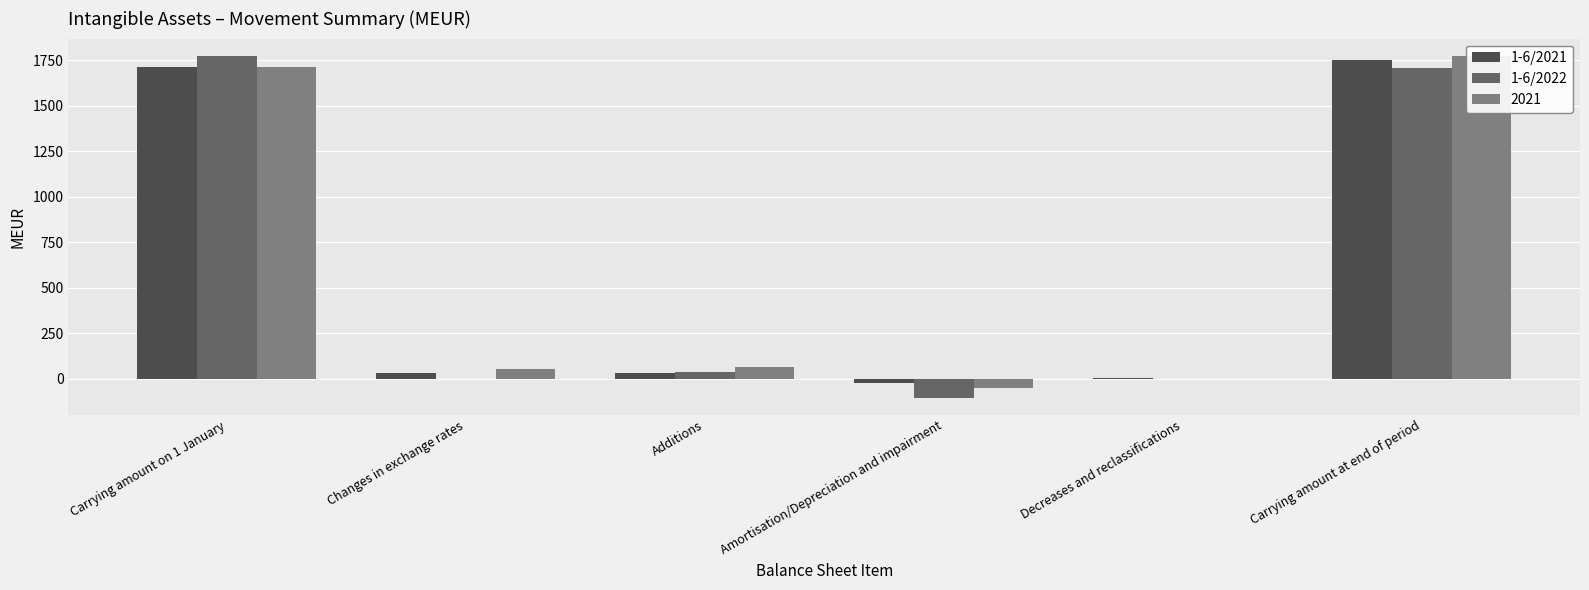

What is the difference between the second highest and second lowest values in the 1-6/2021 series?

1713